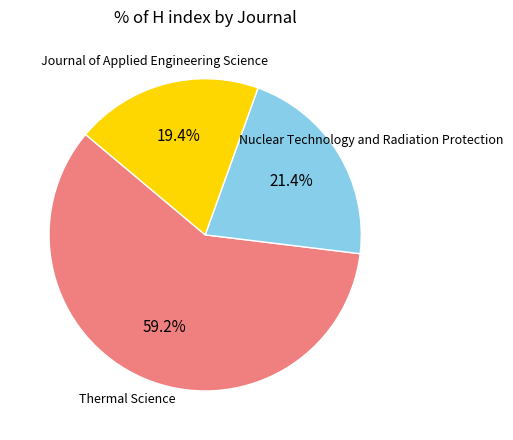

Is there any slice that represents more than half of the pie?

Yes